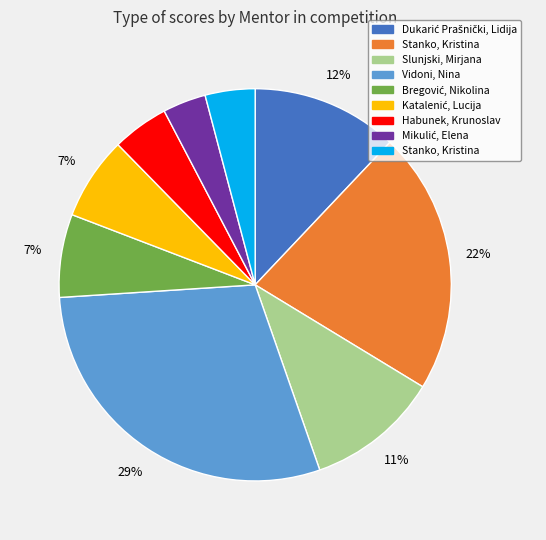

How many segments does this pie chart have?

9